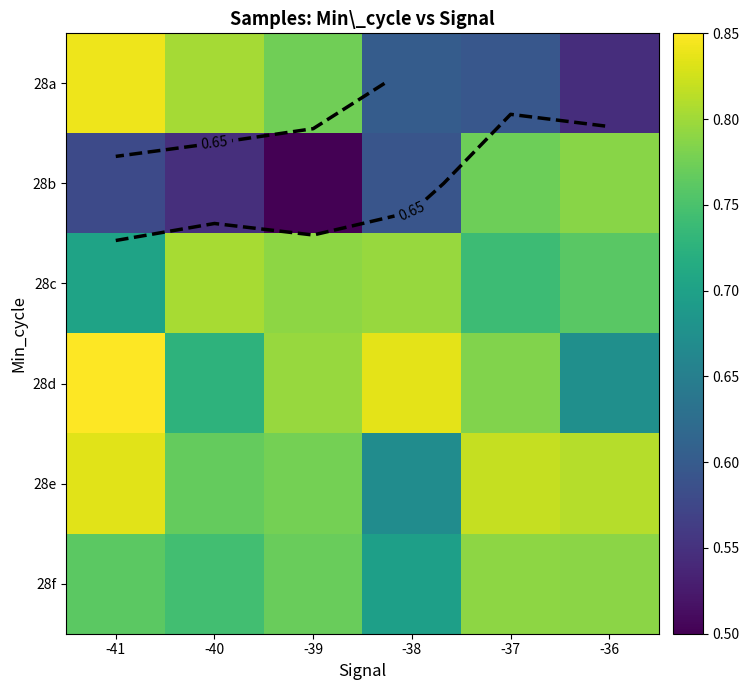

What is the maximum value for 28d?

0.8